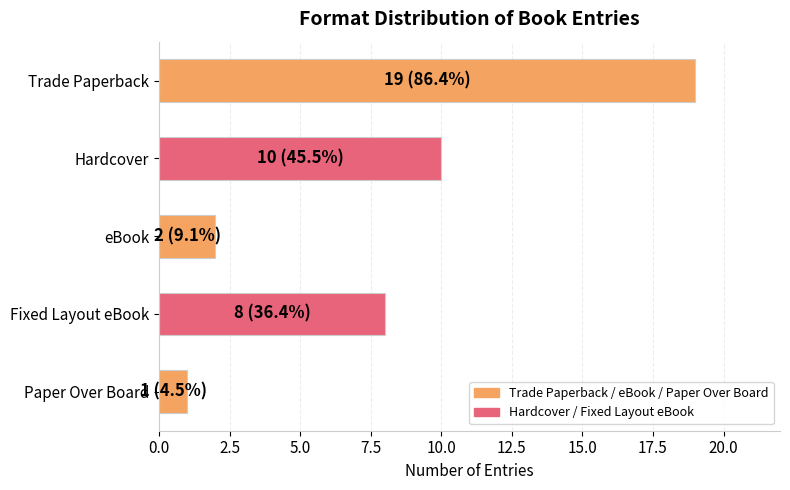

True or false: the data shows 10 at Hardcover.

True